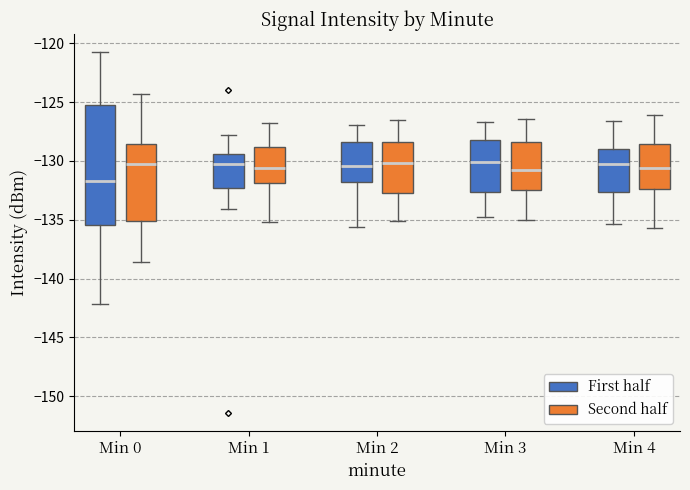

Reading left to right, transcribe this box plot: for each box, give where its median line is, the range the box spans, and where its two whiskers end, as read against the y-axis. The values are not printed on the chart, so give them approximately, as read against the axis.

Min 0 (First half): median -131.5, box -135.5 to -125.0, whiskers -142.0 to -120.5
Min 0 (Second half): median -130.5, box -135.0 to -128.5, whiskers -138.5 to -124.5
Min 1 (First half): median -130.5, box -132.5 to -129.5, whiskers -134.0 to -128.0
Min 1 (Second half): median -130.5, box -132.0 to -129.0, whiskers -135.0 to -127.0
Min 2 (First half): median -130.5, box -132.0 to -128.5, whiskers -135.5 to -127.0
Min 2 (Second half): median -130.0, box -132.5 to -128.5, whiskers -135.0 to -126.5
Min 3 (First half): median -130.0, box -132.5 to -128.0, whiskers -135.0 to -126.5
Min 3 (Second half): median -131.0, box -132.5 to -128.5, whiskers -135.0 to -126.5
Min 4 (First half): median -130.5, box -132.5 to -129.0, whiskers -135.5 to -126.5
Min 4 (Second half): median -130.5, box -132.5 to -128.5, whiskers -135.5 to -126.0